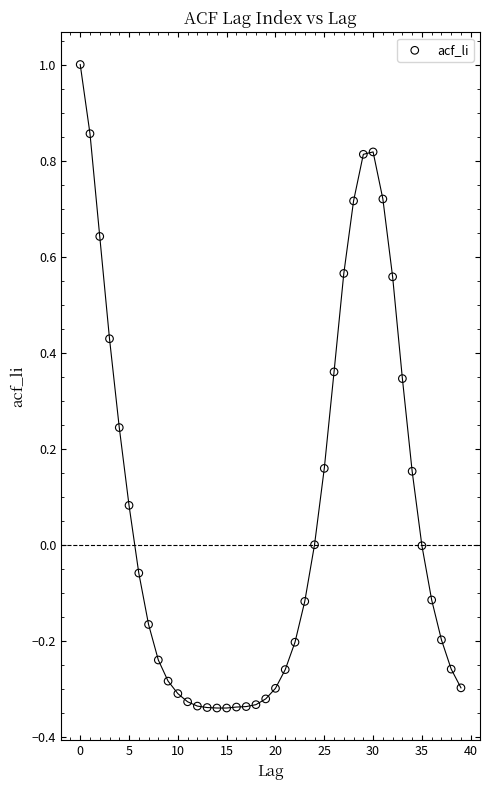

What is the range of Y values (max minus min)?

1.3